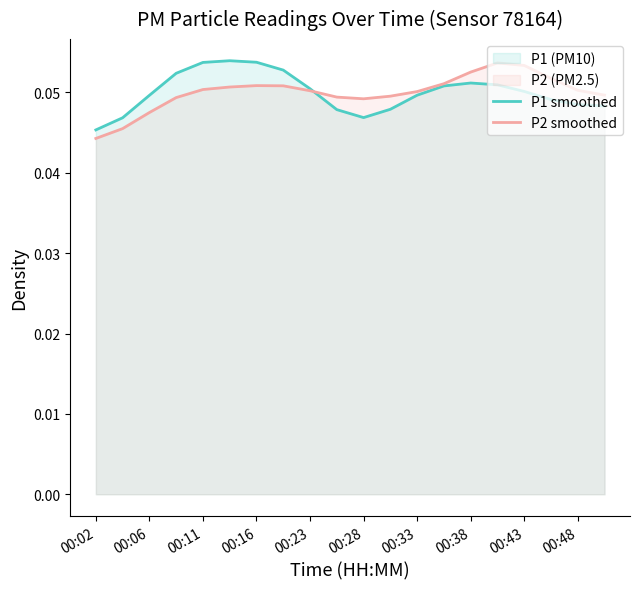

Count the P1 smoothed values in the range 0 to 1.

20